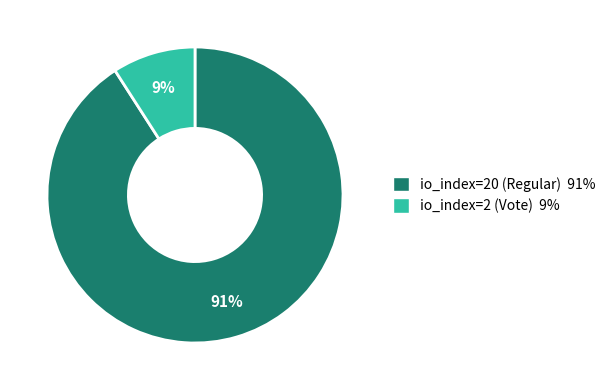

To the nearest percent, what is the average slice percentage?

50%